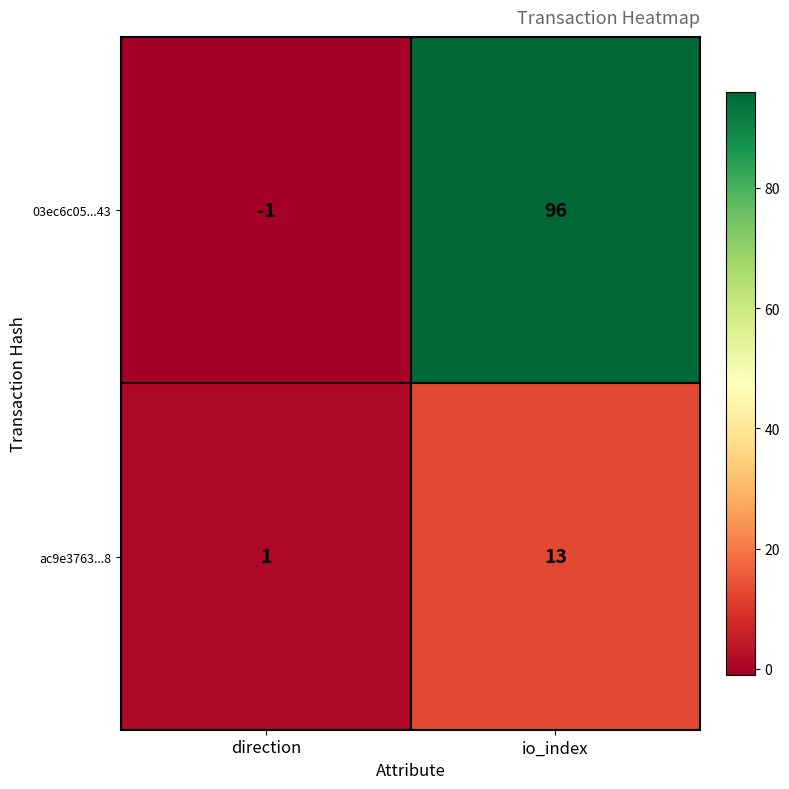

True or false: 03ec6c05...43 has a value of 0 at direction.

False